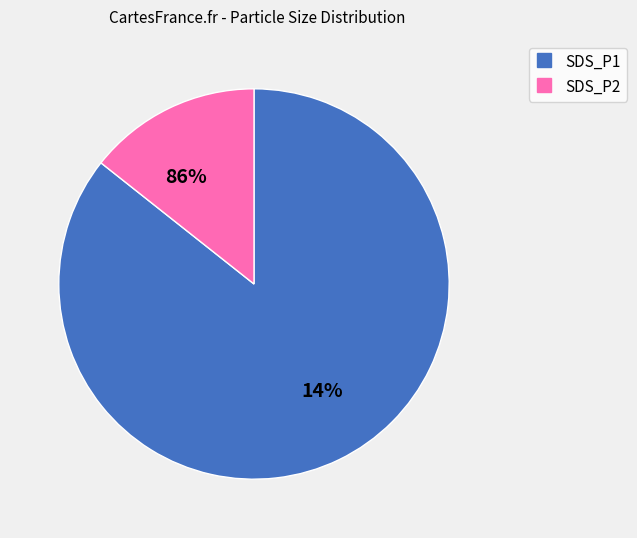

Is SDS_P1 the majority of the pie?

Yes